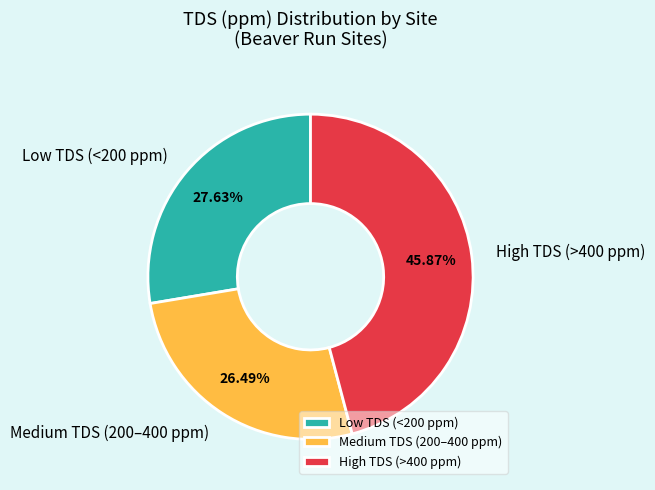

Is the sum of High TDS (>400 ppm) and Low TDS (<200 ppm) greater than half?

Yes